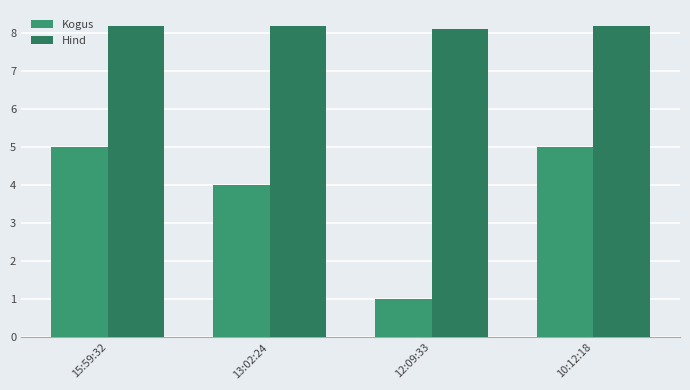

What is the label of the 1st bar from the left?

15:59:32